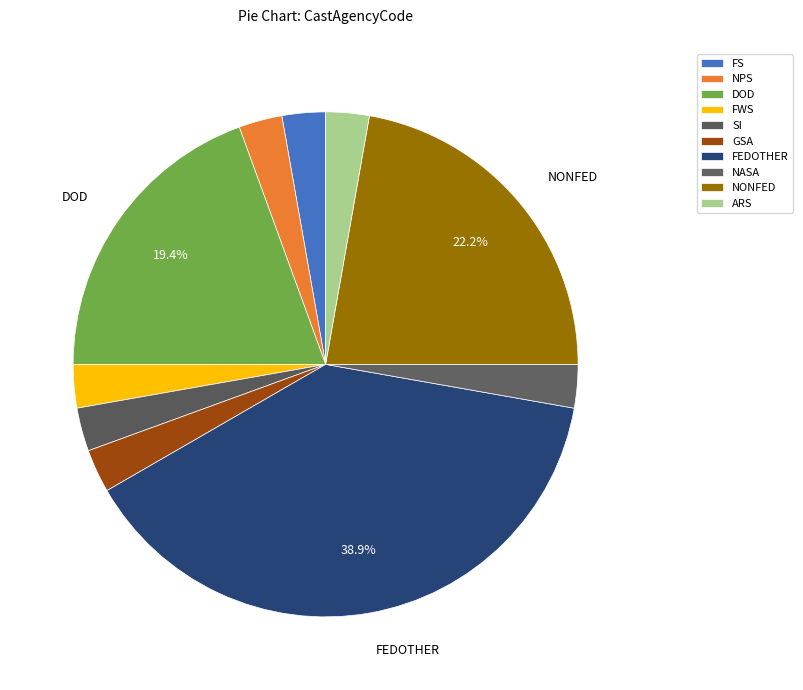

Is there any slice that represents more than half of the pie?

No